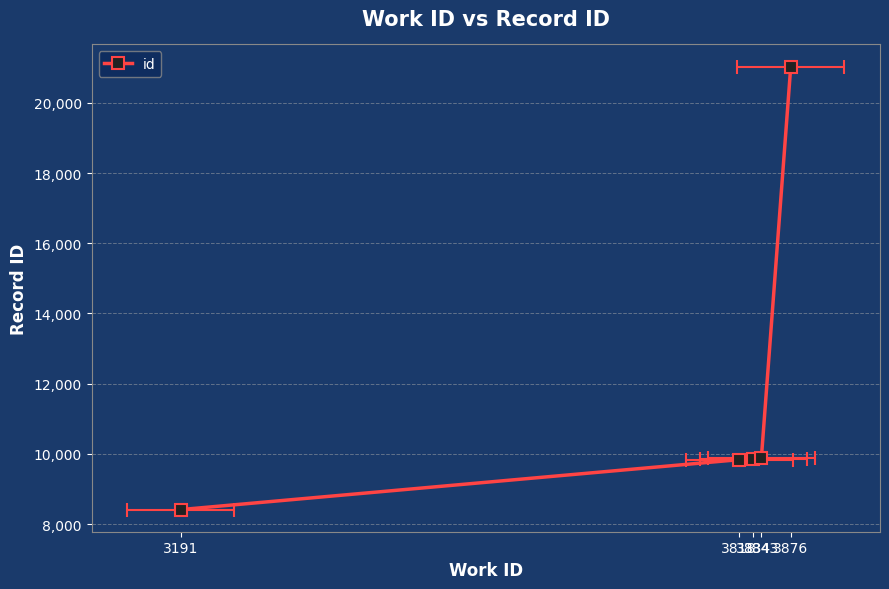

What is the value of the 3rd point from the left?

9868